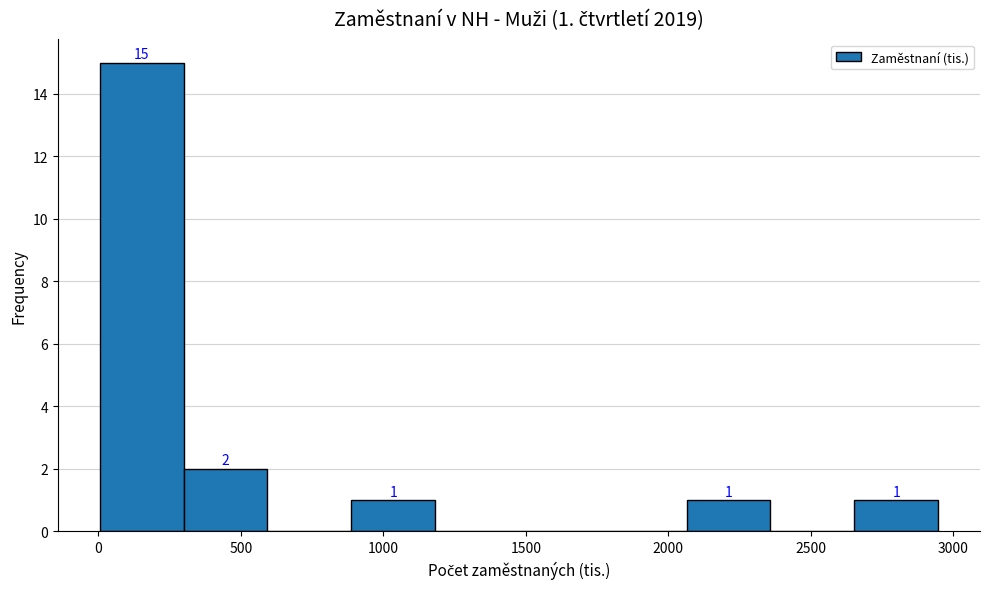

Which range on the x-axis has the tallest bar?

0 to 300